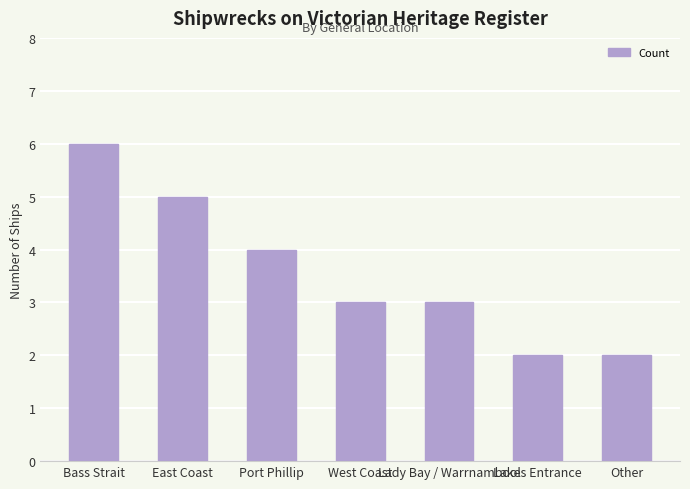

What is the sum of all values?

25